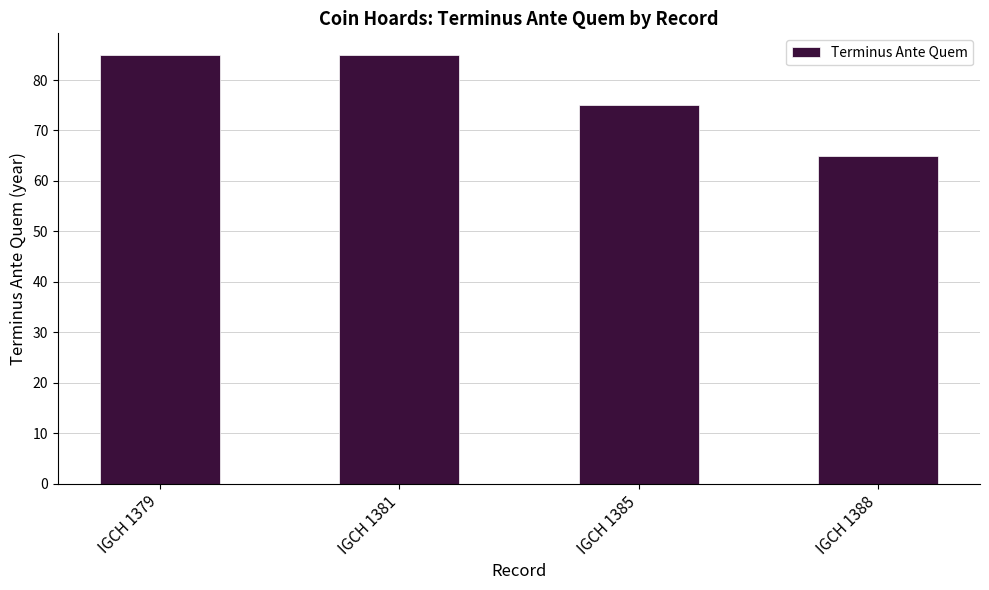

The chart shows a value of 126 at IGCH 1379. True or false?

False